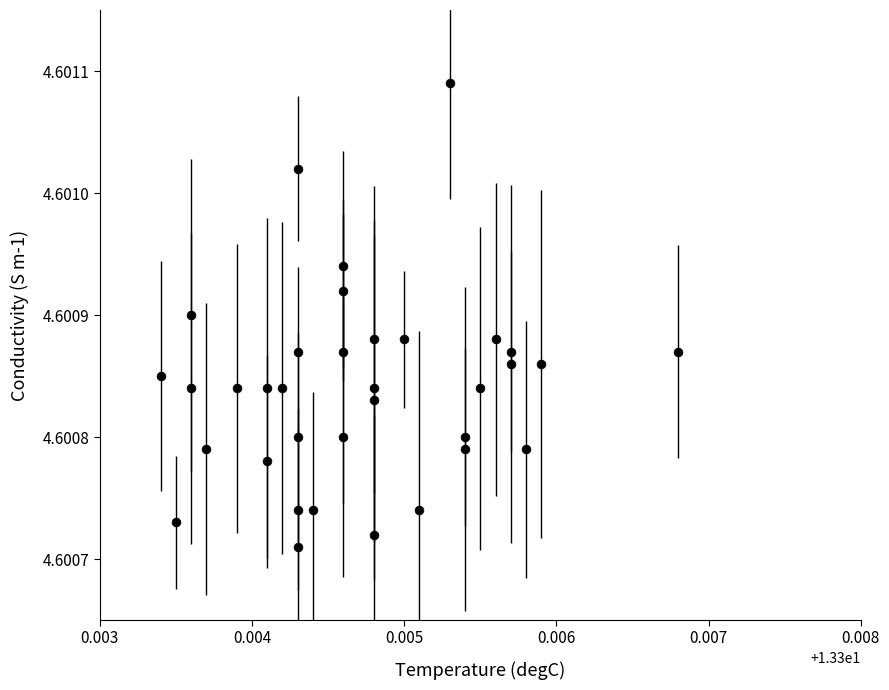

How many data points are displayed?

35